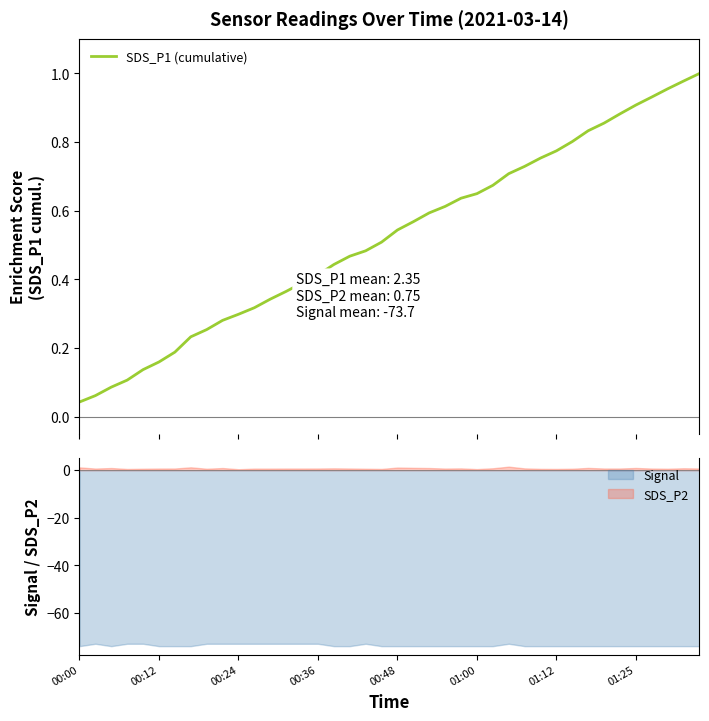

True or false: SDS_P2 and Signal cross at least once.

False